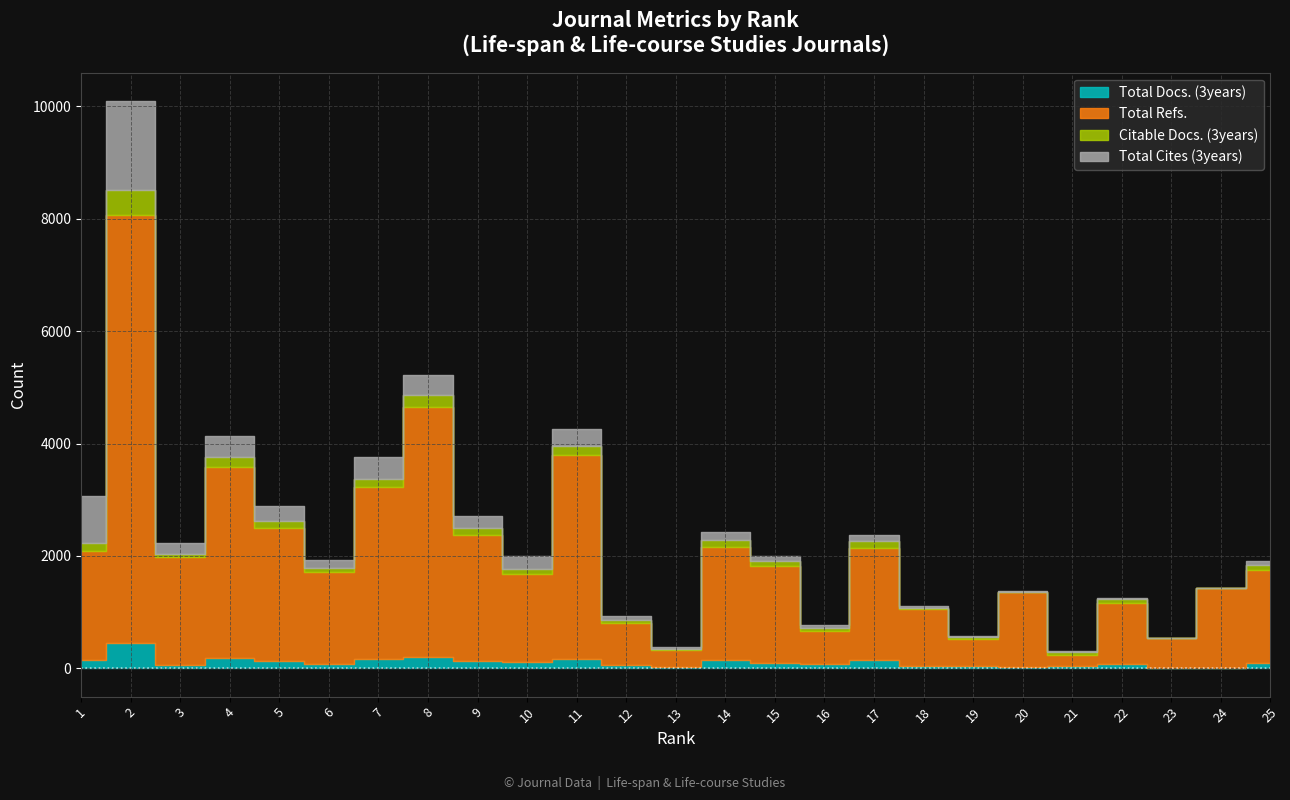

At how many categories does at least one series exceed 1251?

17